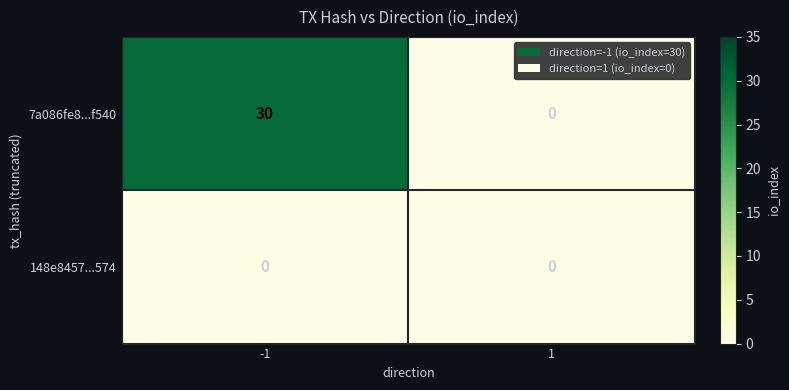

True or false: 148e8457...574 has a value of 0 at 1.

True